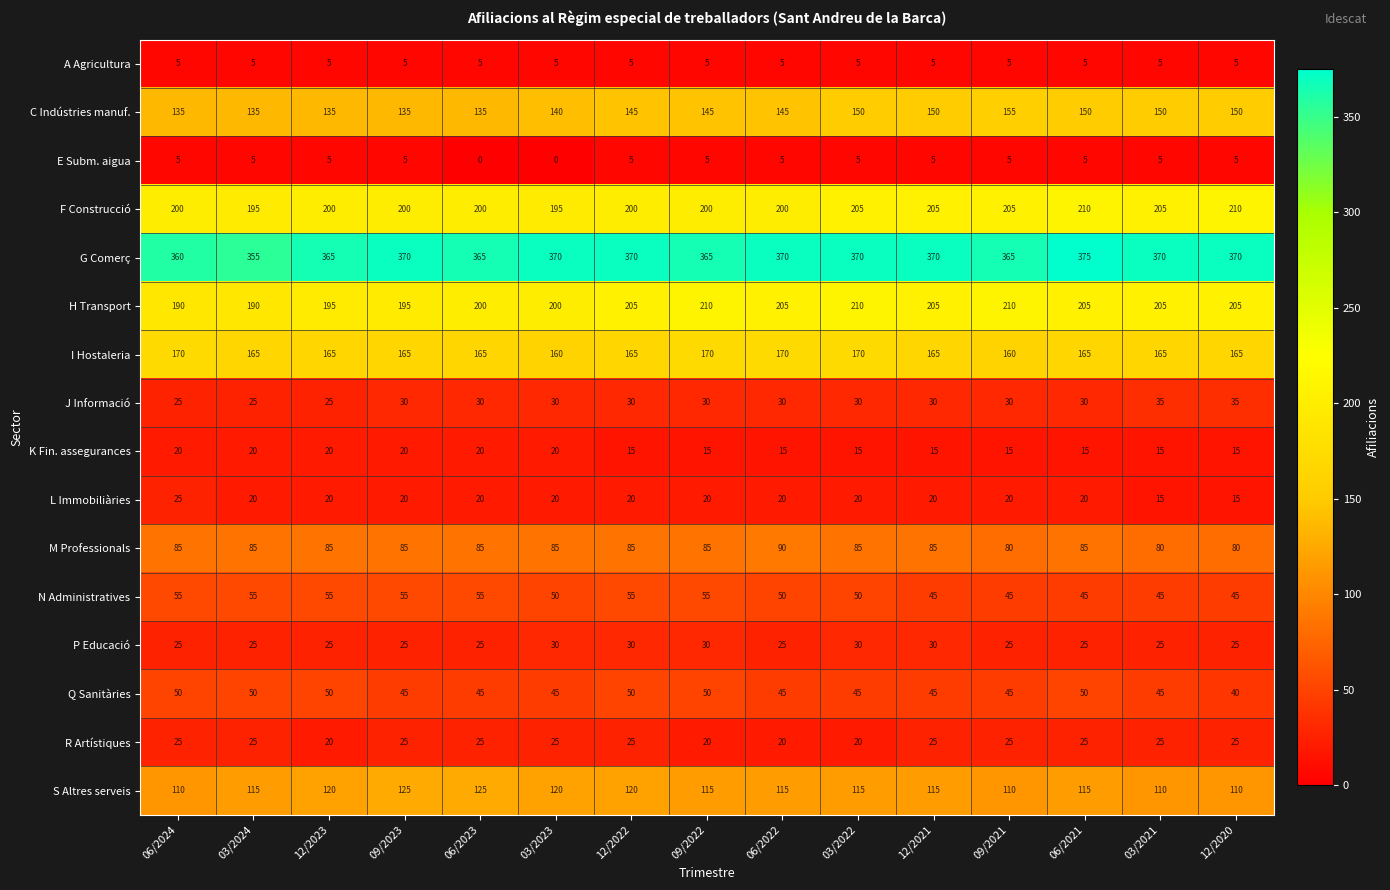

What is the spread (max minus min) of values at 06/2022?

365